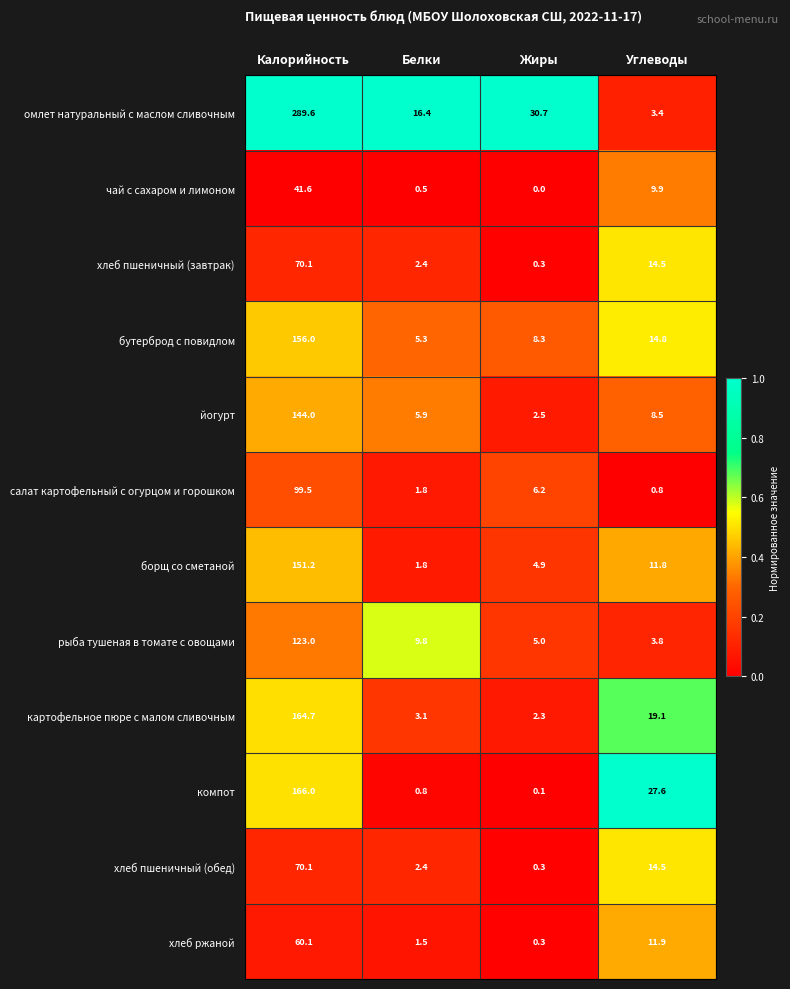

Read the бутерброд с повидлом value at Жиры.

8.3